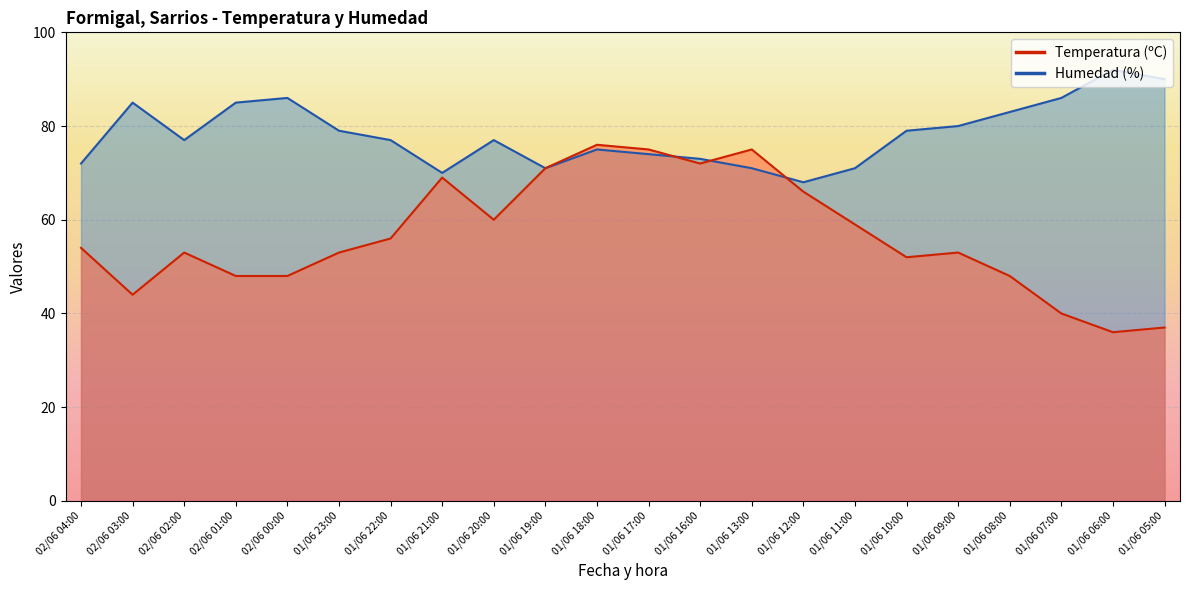

Reading left to right, list all the values displayed in this chart.

Temperatura (ºC): 02/06 04:00=54	02/06 03:00=44	02/06 02:00=53	02/06 01:00=48	02/06 00:00=48	01/06 23:00=53	01/06 22:00=56	01/06 21:00=69	01/06 20:00=60	01/06 19:00=71	01/06 18:00=76	01/06 17:00=75	01/06 16:00=72	01/06 13:00=75	01/06 12:00=66	01/06 11:00=59	01/06 10:00=52	01/06 09:00=53	01/06 08:00=48	01/06 07:00=40	01/06 06:00=36	01/06 05:00=37
Humedad (%): 02/06 04:00=72	02/06 03:00=85	02/06 02:00=77	02/06 01:00=85	02/06 00:00=86	01/06 23:00=79	01/06 22:00=77	01/06 21:00=70	01/06 20:00=77	01/06 19:00=71	01/06 18:00=75	01/06 17:00=74	01/06 16:00=73	01/06 13:00=71	01/06 12:00=68	01/06 11:00=71	01/06 10:00=79	01/06 09:00=80	01/06 08:00=83	01/06 07:00=86	01/06 06:00=92	01/06 05:00=90